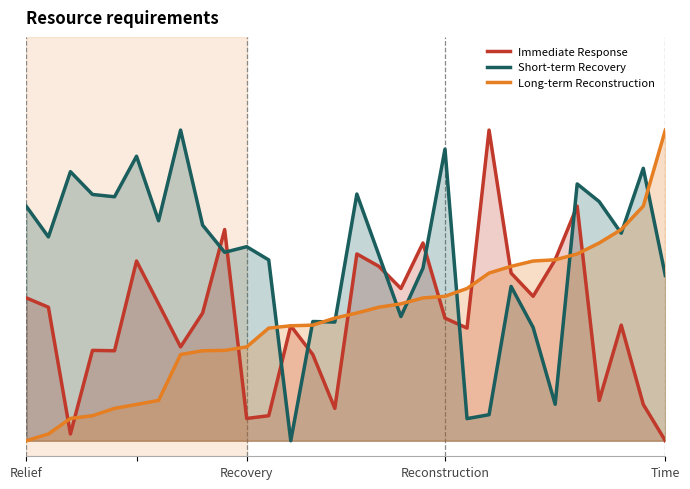

Reading left to right, what are all the values shown in this chart?

Immediate Response: 0.5	0.4	0.0	0.3	0.3	0.6	0.4	0.3	0.4	0.7	0.1	0.1	0.4	0.3	0.1	0.6	0.6	0.5	0.6	0.4	0.4	1.0	0.5	0.5	0.6	0.8	0.1	0.4	0.1	0.0
Short-term Recovery: 0.8	0.7	0.9	0.8	0.8	0.9	0.7	1.0	0.7	0.6	0.6	0.6	0.0	0.4	0.4	0.8	0.6	0.4	0.6	0.9	0.1	0.1	0.5	0.4	0.1	0.8	0.8	0.7	0.9	0.5
Long-term Reconstruction: 0.0	0.0	0.1	0.1	0.1	0.1	0.1	0.3	0.3	0.3	0.3	0.4	0.4	0.4	0.4	0.4	0.4	0.4	0.5	0.5	0.5	0.5	0.6	0.6	0.6	0.6	0.6	0.7	0.8	1.0